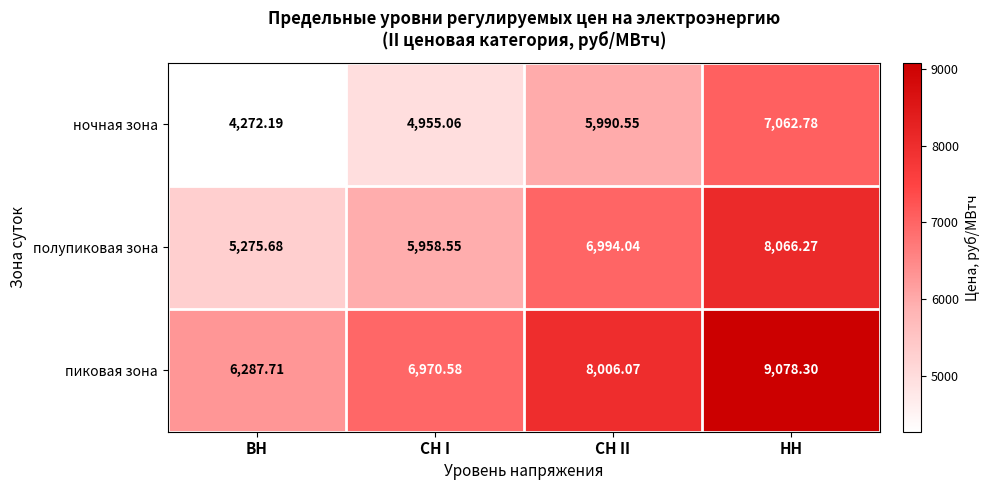

At how many categories does at least one series exceed 4645?

4